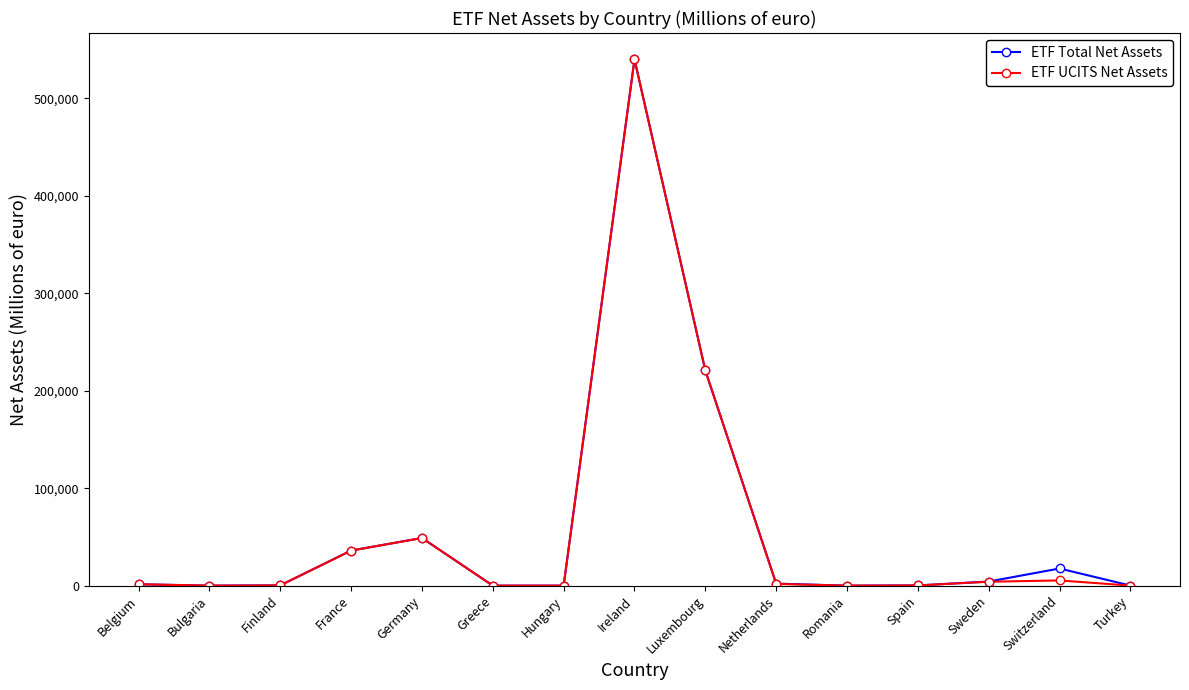

Is it true that ETF UCITS Net Assets equals 4028.7 at Sweden?

True